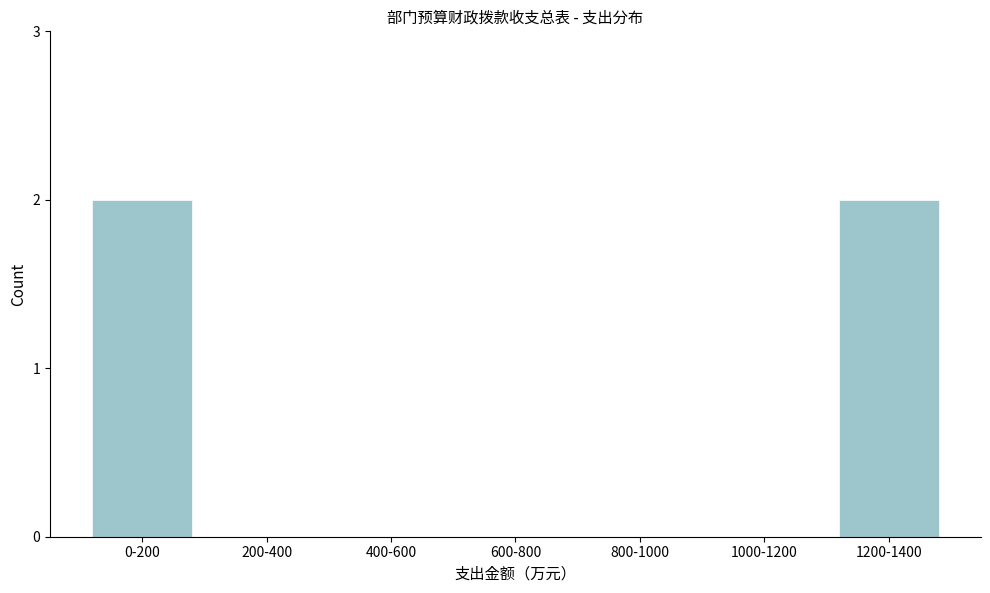

Reading left to right, extract all data points from this chart.

0-200=2	200-400=0	400-600=0	600-800=0	800-1000=0	1000-1200=0	1200-1400=2